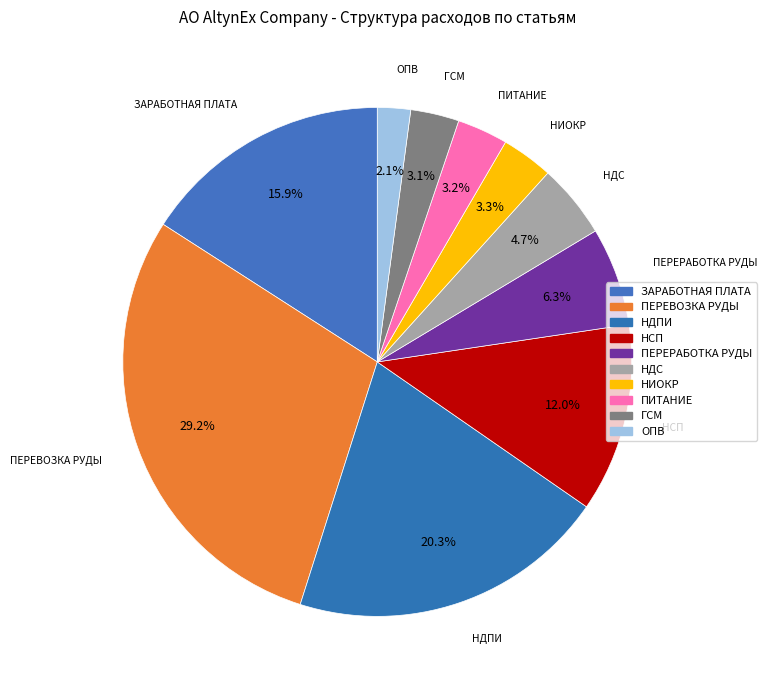

To the nearest percent, what percentage of the pie is НДПИ?

20%